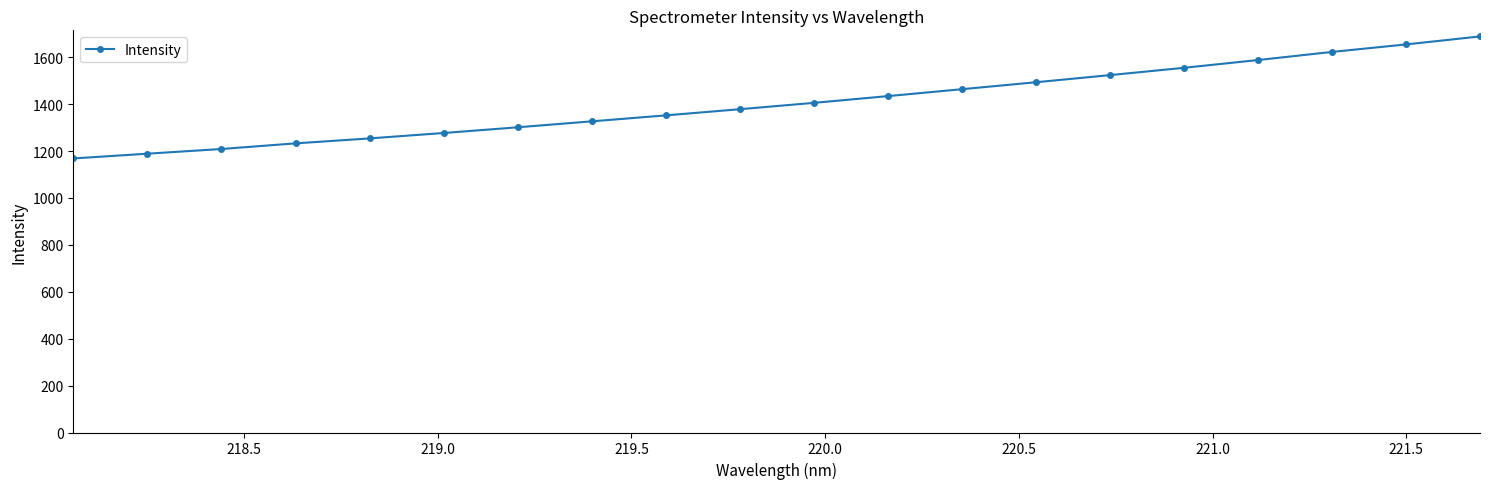

What is the difference between the maximum and minimum values?

520.2